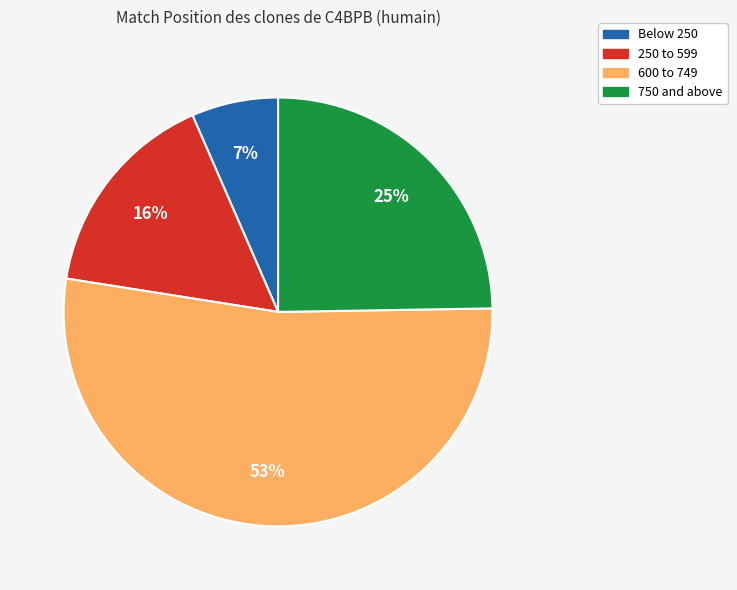

To the nearest percent, what is the difference between the largest and smallest slice percentages?

46%